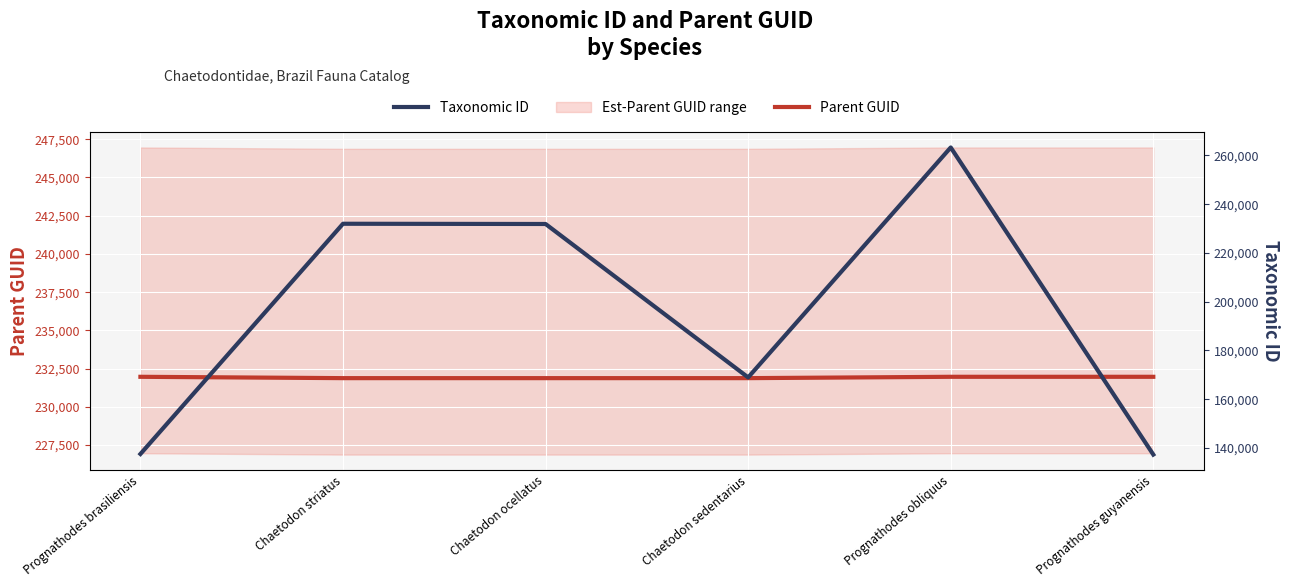

At which category does the chart reach its peak across all series?

Prognathodes obliquus